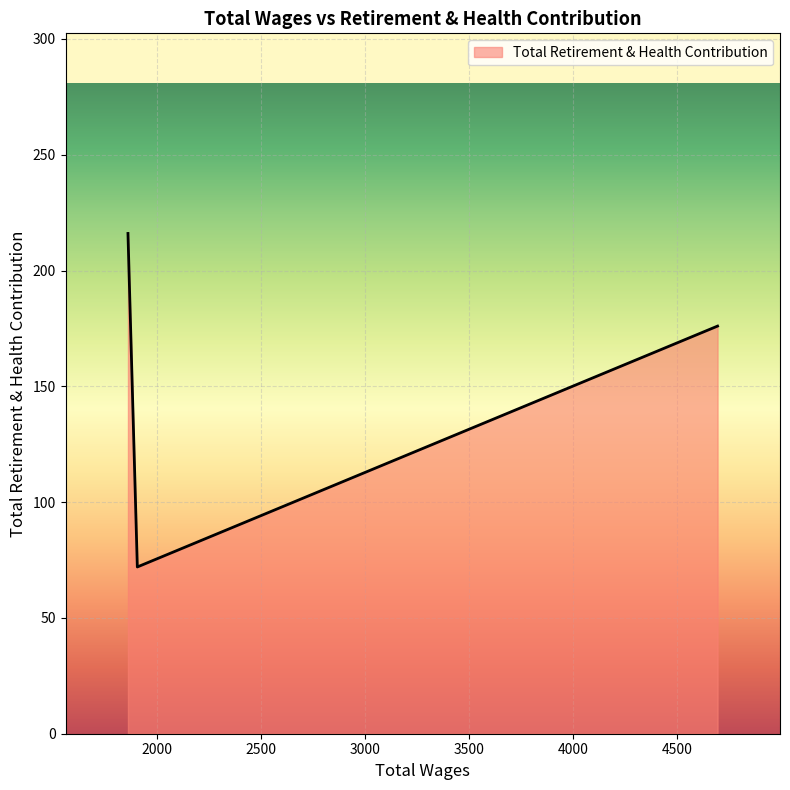

What is the sum of all values?

464